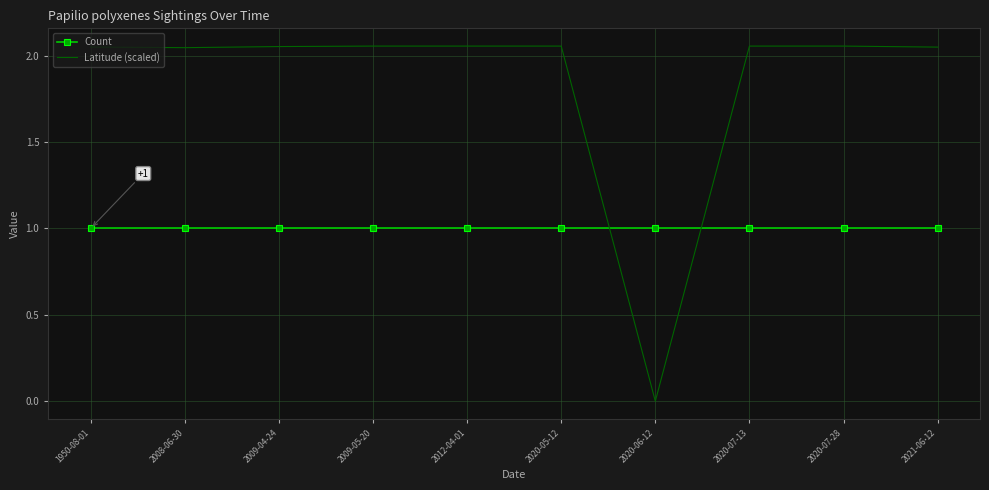

Is the value of Count at 2020-06-12 greater than the value of Latitude (scaled) at 1950-08-01?

No